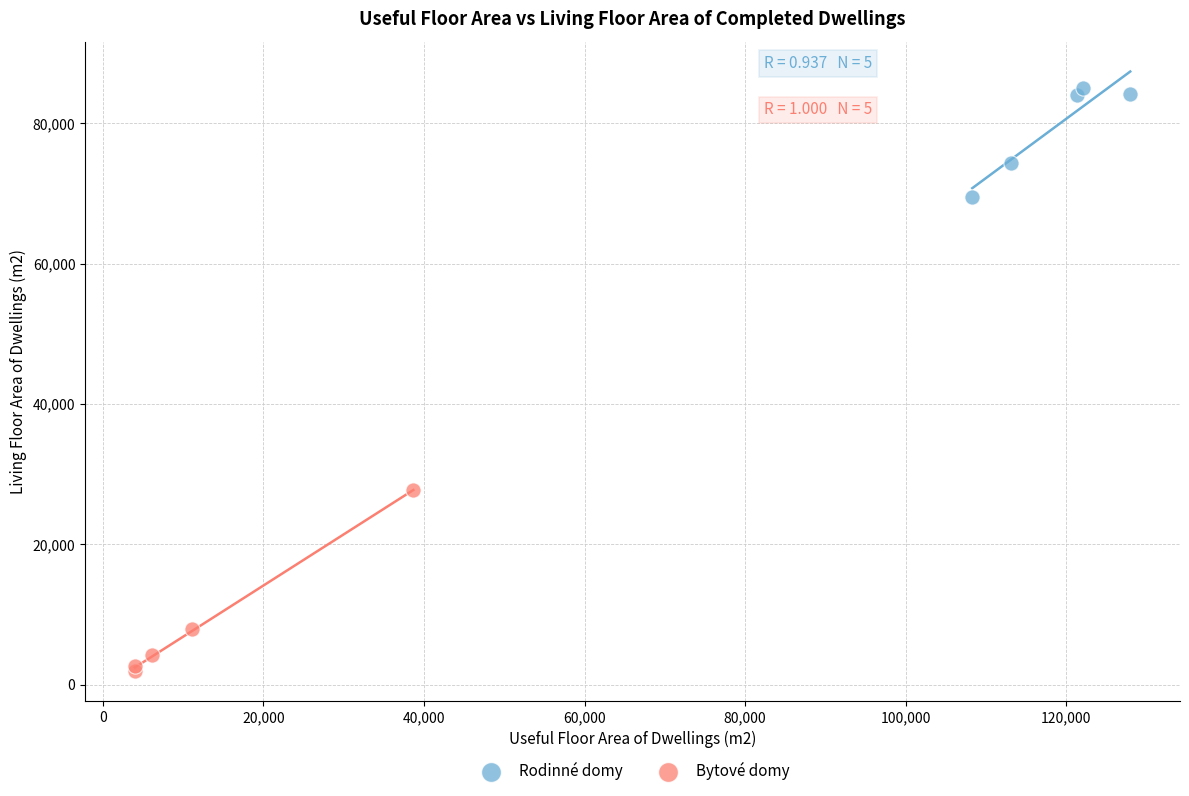

Which series contains the highest Y value?

Rodinné domy